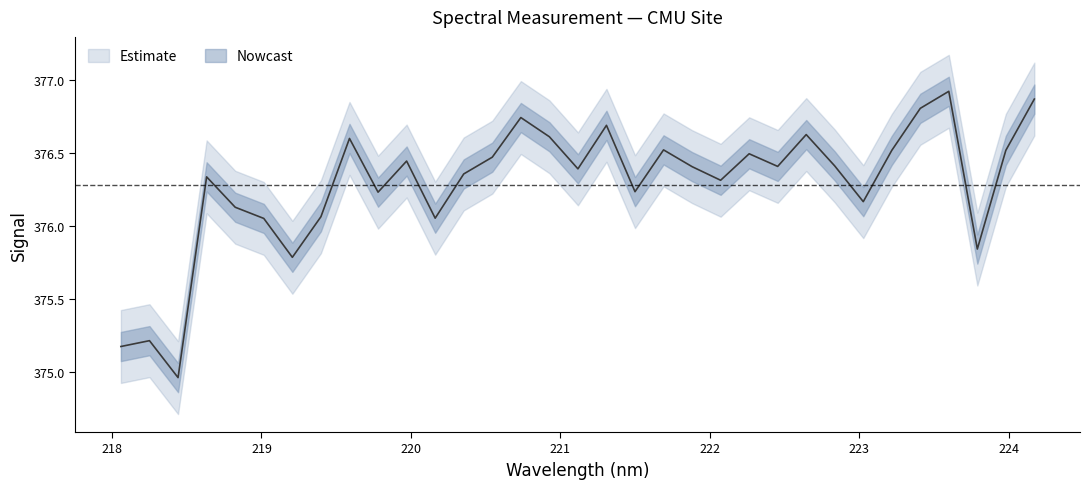

What is the label of the 14th point from the left?

220.5444